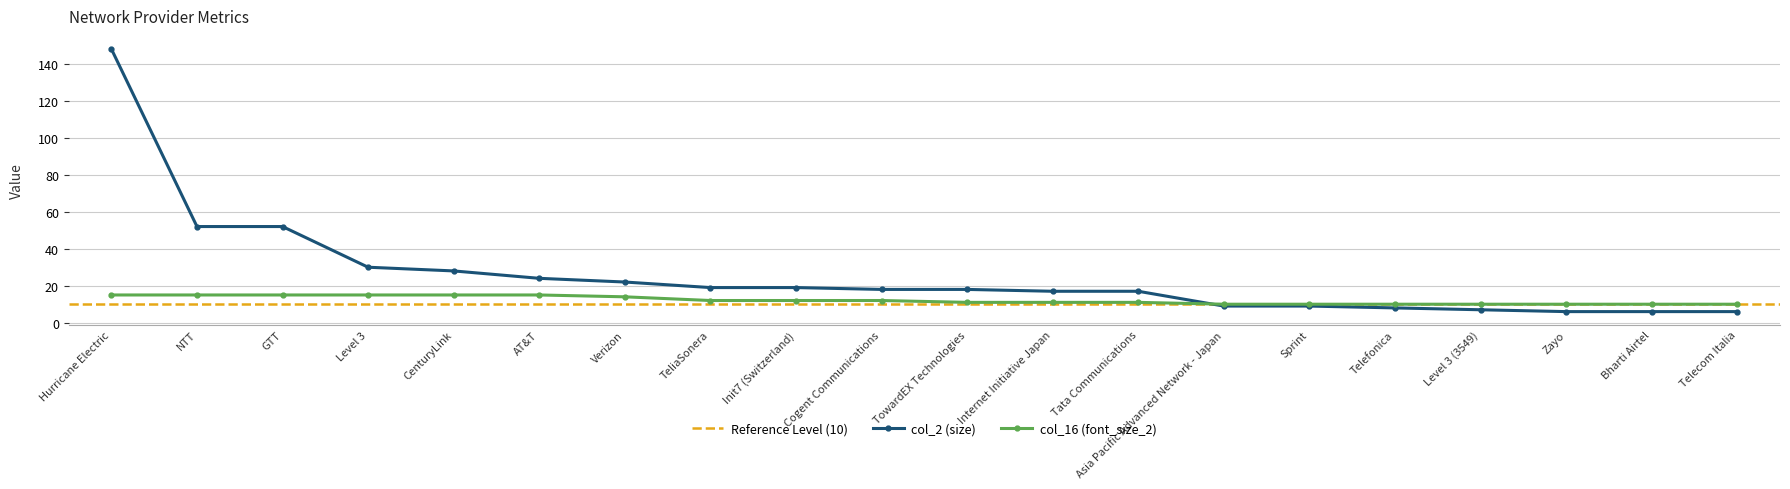

The value of col_2 (size) at AT&T is 11. True or false?

False